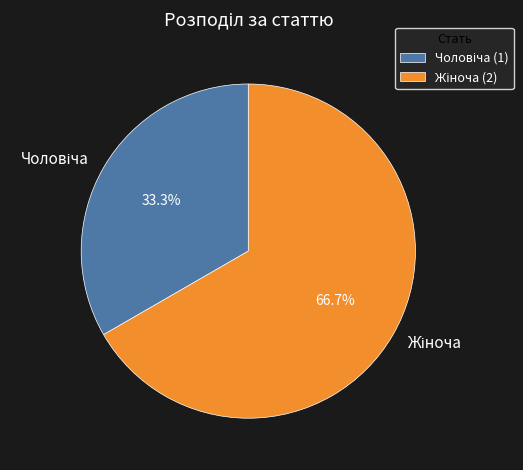

Does any single category account for the majority?

Yes